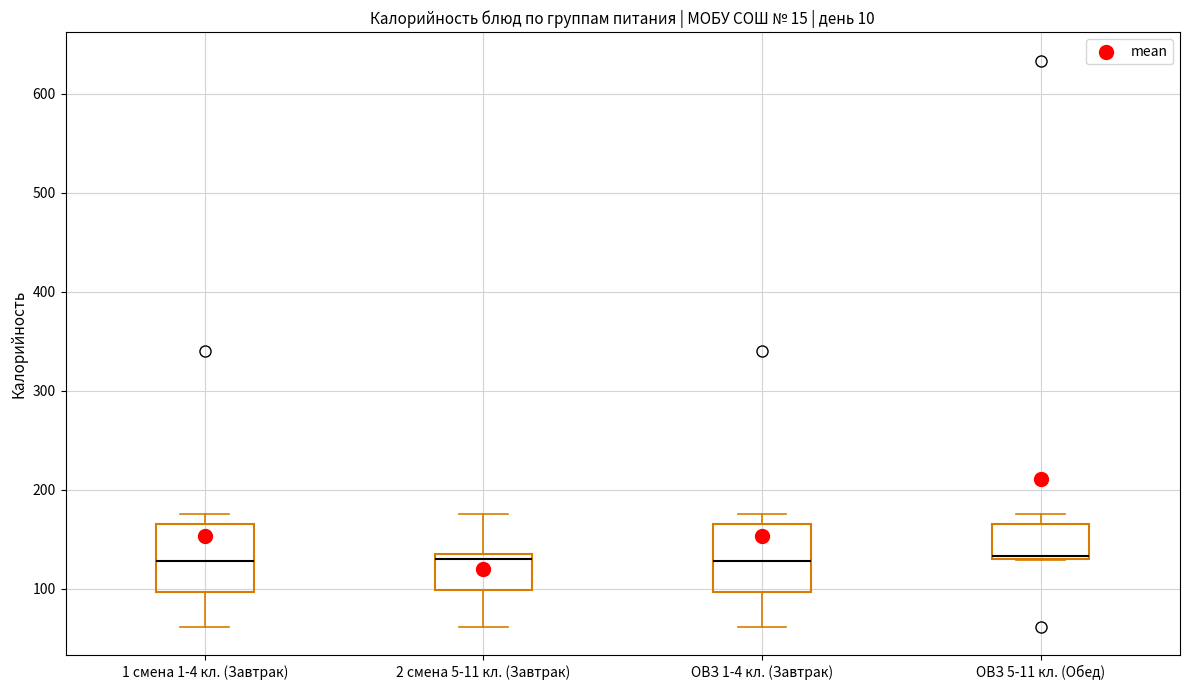

Reading left to right, transcribe this box plot: for each box, give where its median line is, the range the box spans, and where its two whiskers end, as read against the y-axis. The values are not printed on the chart, so give them approximately, as read against the axis.

1 смена 1-4 кл. (Завтрак): median 130, box 100 to 170, whiskers 60 to 180
2 смена 5-11 кл. (Завтрак): median 130, box 100 to 140, whiskers 60 to 180
ОВЗ 1-4 кл. (Завтрак): median 130, box 100 to 170, whiskers 60 to 180
ОВЗ 5-11 кл. (Обед): median 130 (just above the box's lower edge), box 130 to 170, whiskers 130 to 180